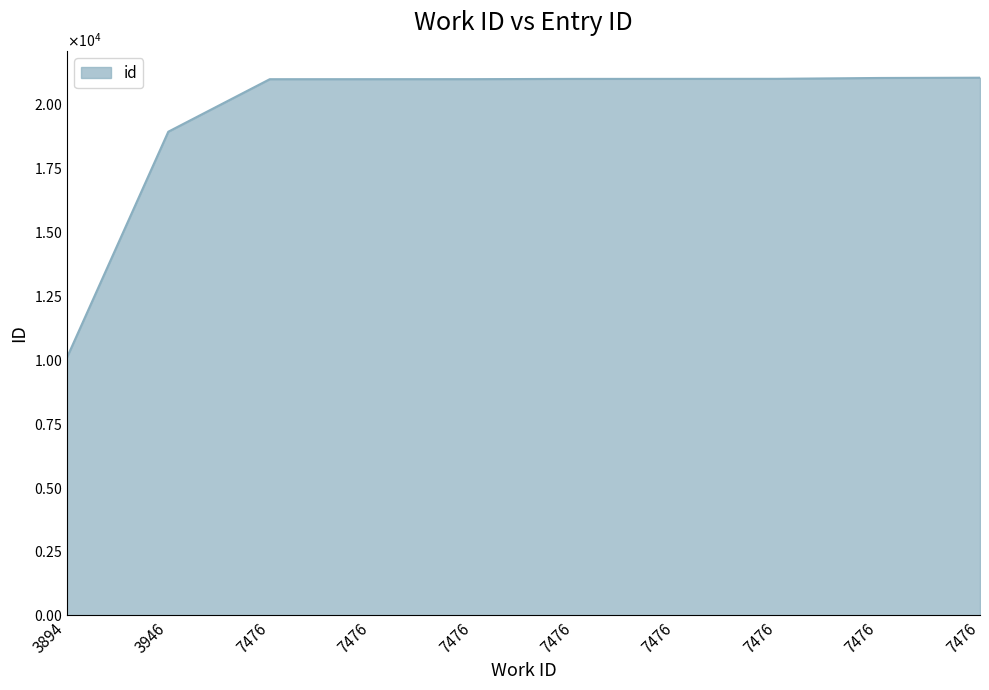

Rank the categories by value from highest to lowest.

7476, 7476, 7476, 7476, 7476, 7476, 7476, 7476, 3946, 3894